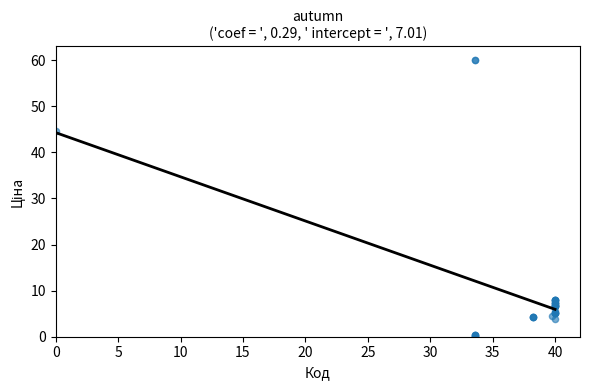

What Y value in the scatter plot is closest to 30?

44.7